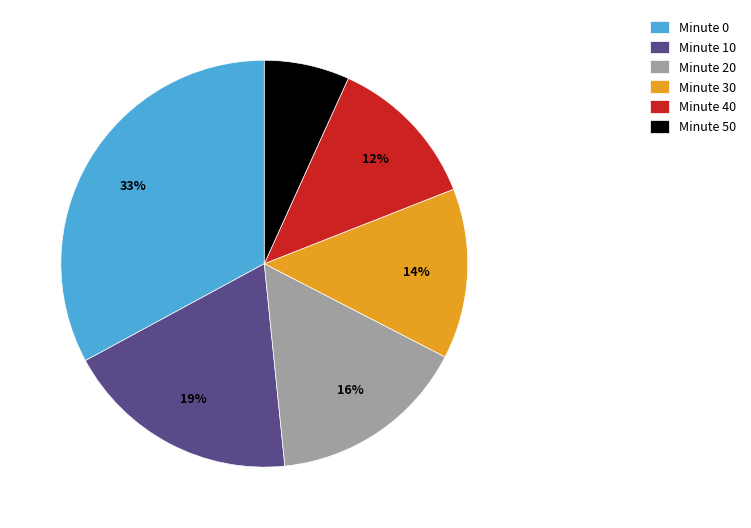

Rank the categories by value from lowest to highest.

Minute 50, Minute 40, Minute 30, Minute 20, Minute 10, Minute 0